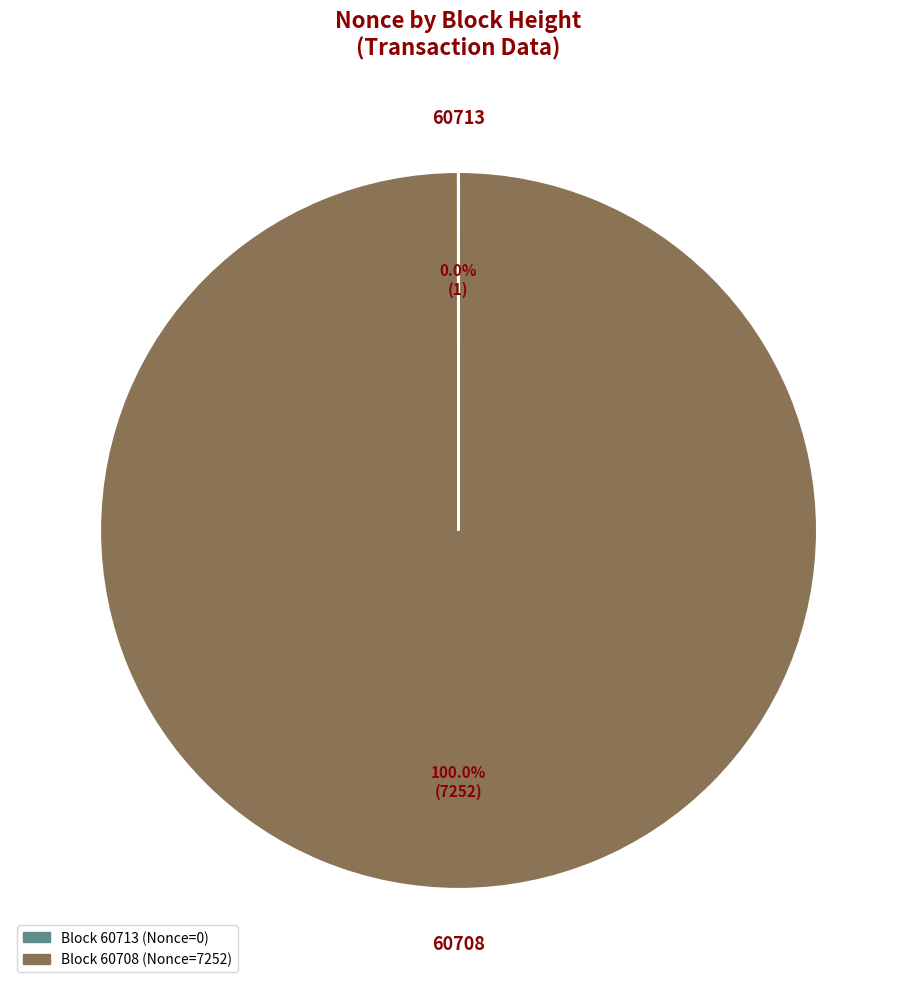

Is there any slice that represents more than half of the pie?

Yes